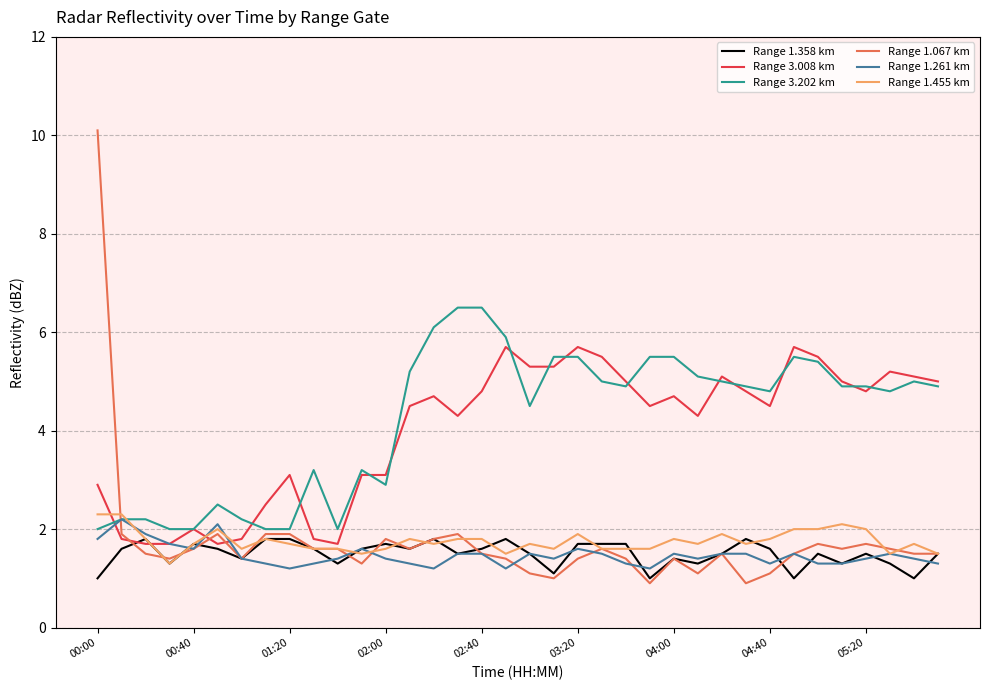

Does the chart have visible grid lines?

Yes